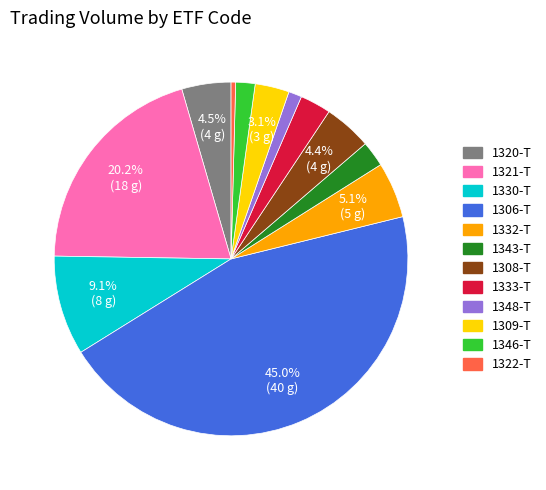

Which has a higher value, 1320-T or 1321-T?

1321-T